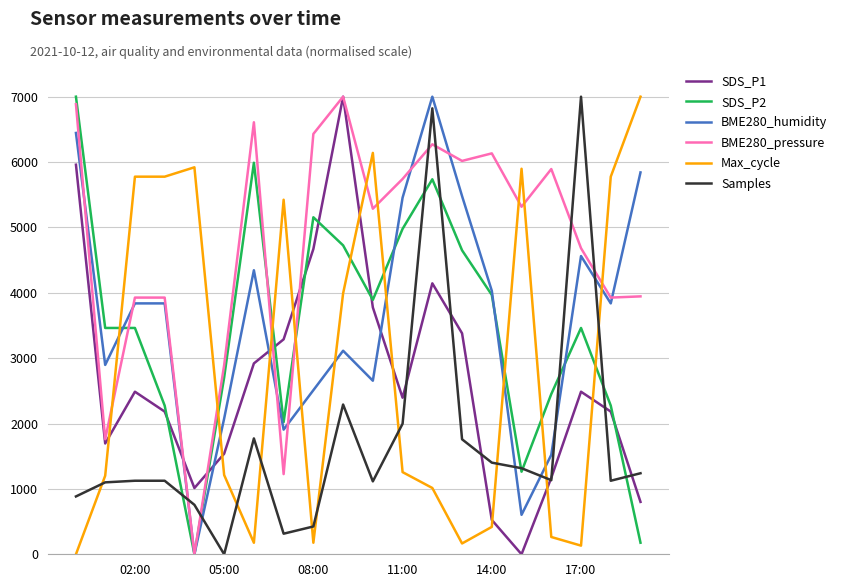

After their last crossing, which series has the higher values: Max_cycle or BME280_pressure?

Max_cycle